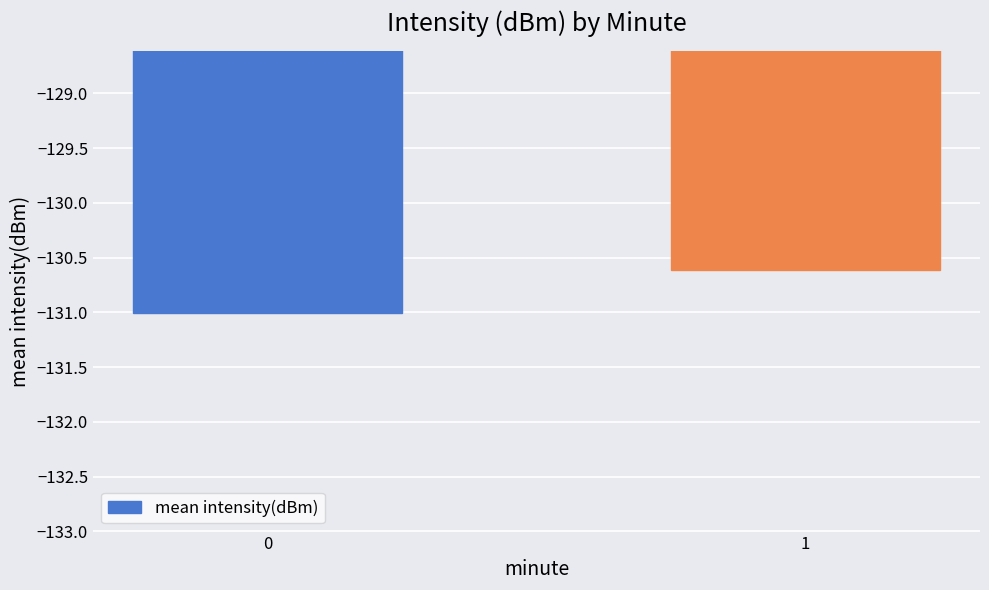

Where is the data nearest to the value -130?

1